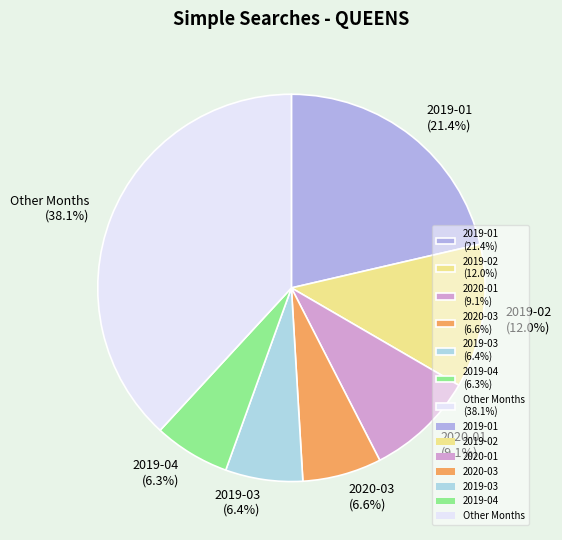

Which has a higher value, 2019-03 (6.4%) or 2019-01 (21.4%)?

2019-01 (21.4%)